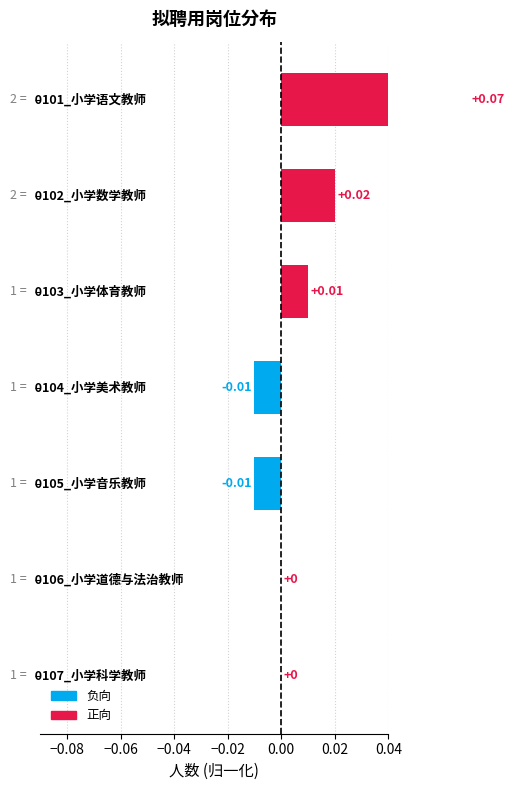

How many data points are above 0?

3